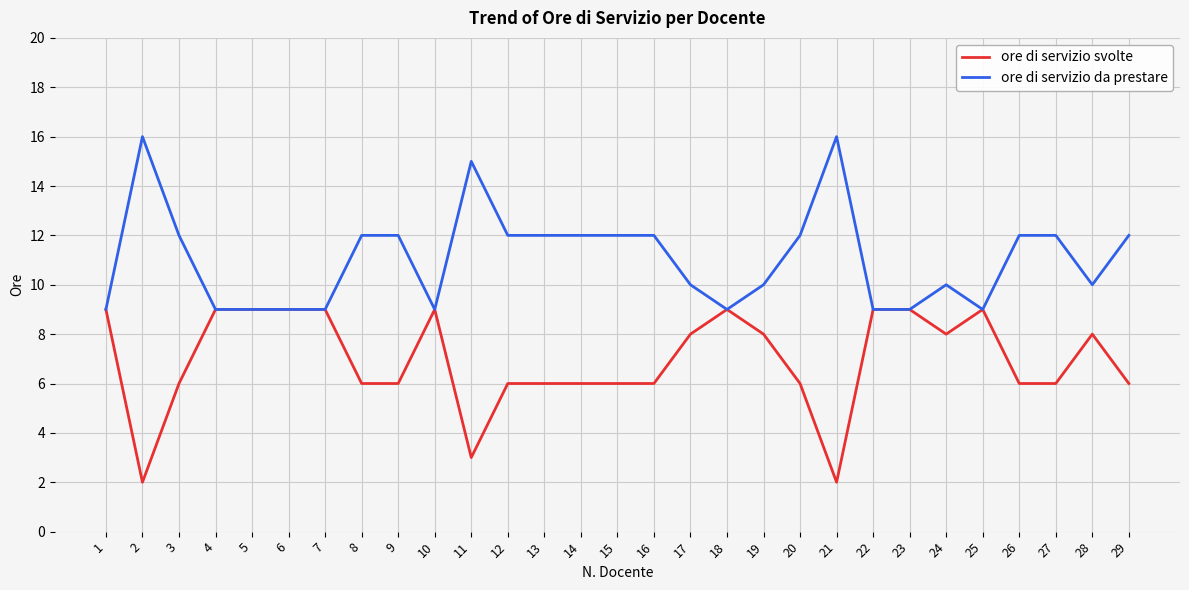

Read the ore di servizio svolte value at 28.

8